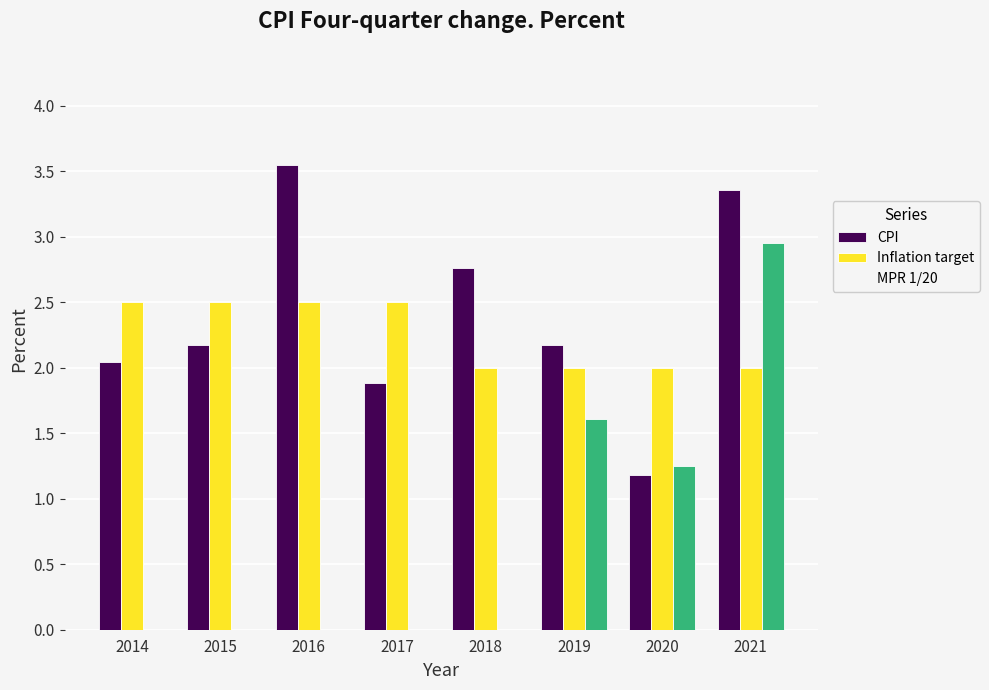

Reading left to right, transcribe all the data shown in this chart.

CPI: 2.0	2.2	3.5	1.9	2.8	2.2	1.2	3.4
Inflation target: 2.5	2.5	2.5	2.5	2.0	2.0	2.0	2.0
MPR 1/20: 0.0	0.0	0.0	0.0	0.0	1.6	1.3	3.0